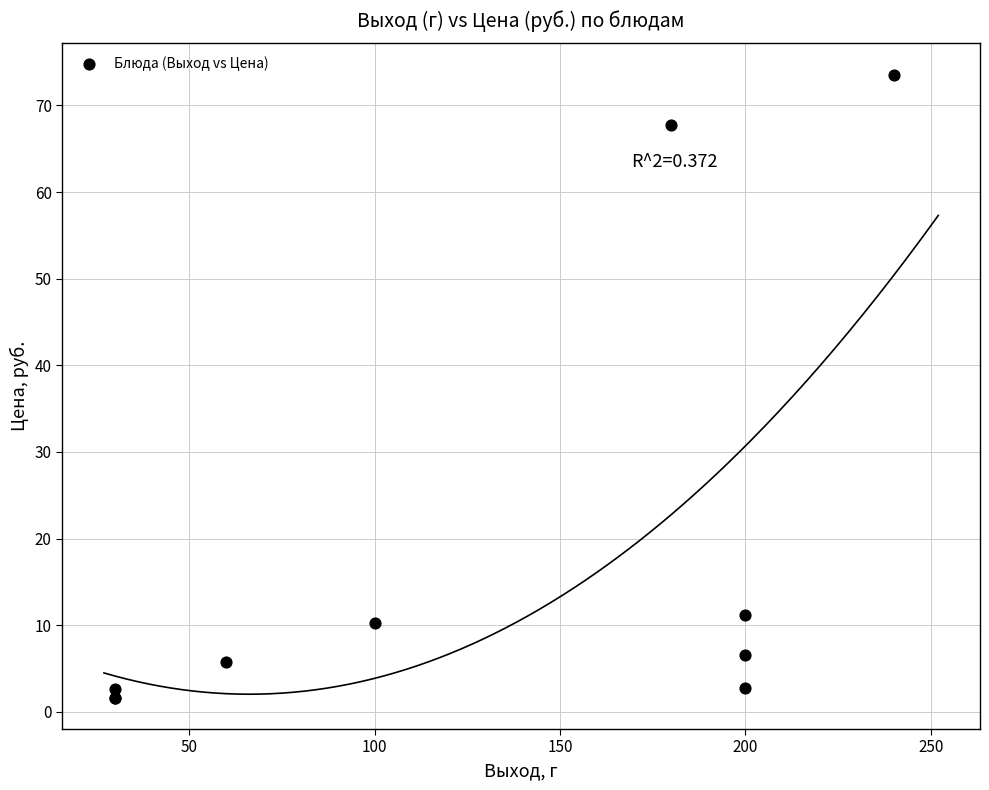

What Y value in the scatter plot is closest to 37?

11.2